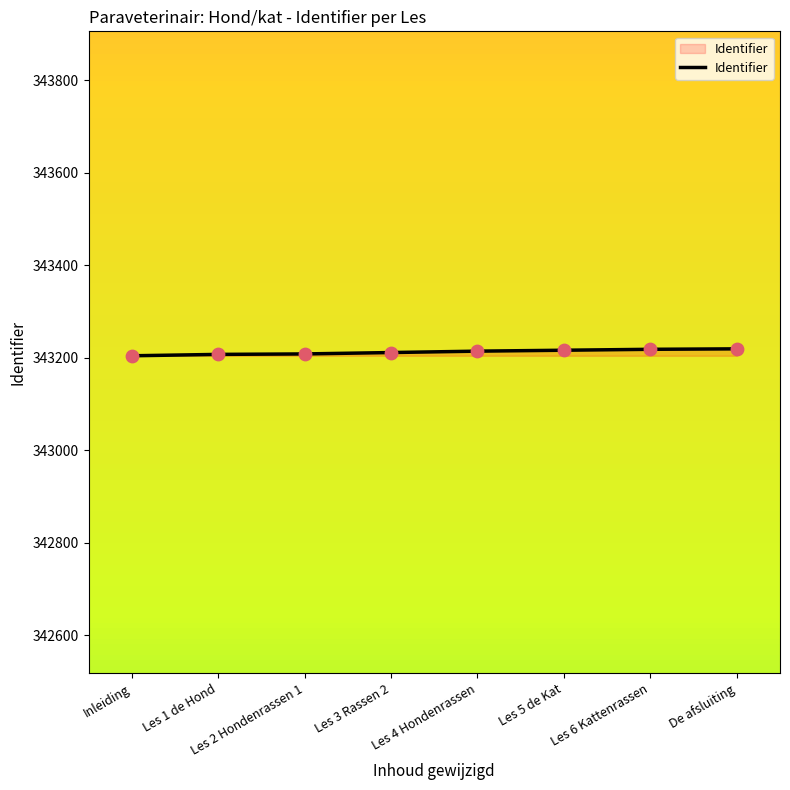

What is the ratio of the value at Les 6 Kattenrassen to the value at Les 3 Rassen 2?

1.0